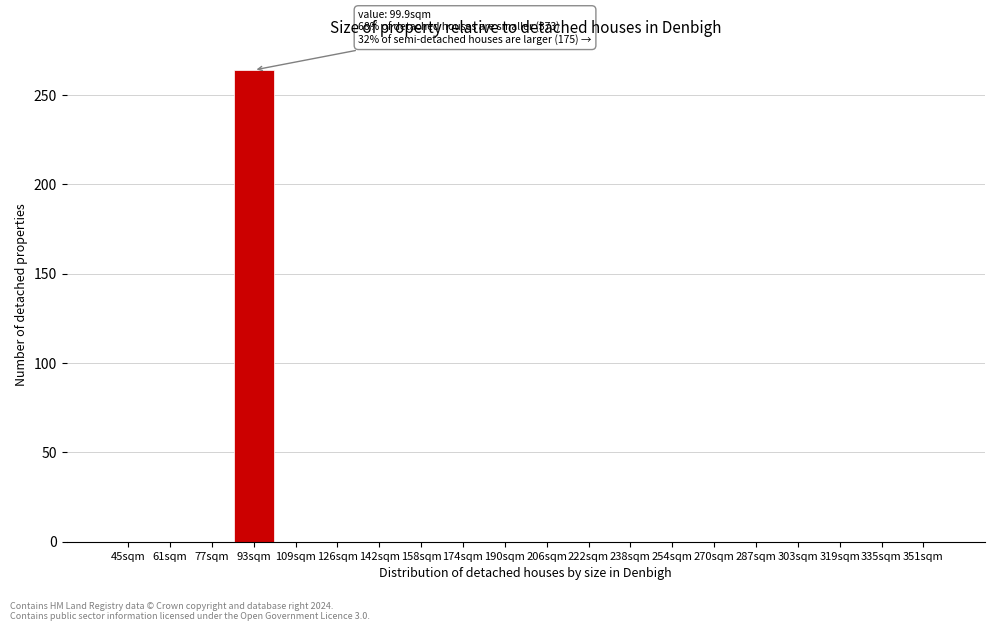

Reading left to right, list all the values displayed in this chart.

45sqm=0	61sqm=0	77sqm=0	93sqm=264	109sqm=0	126sqm=0	142sqm=0	158sqm=0	174sqm=0	190sqm=0	206sqm=0	222sqm=0	238sqm=0	254sqm=0	270sqm=0	287sqm=0	303sqm=0	319sqm=0	335sqm=0	351sqm=0